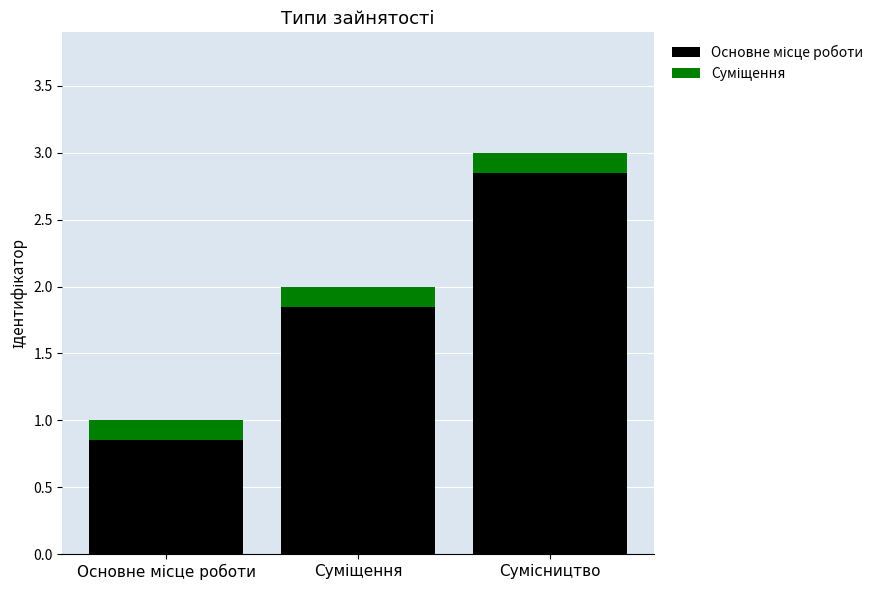

How many series are shown in this chart?

2